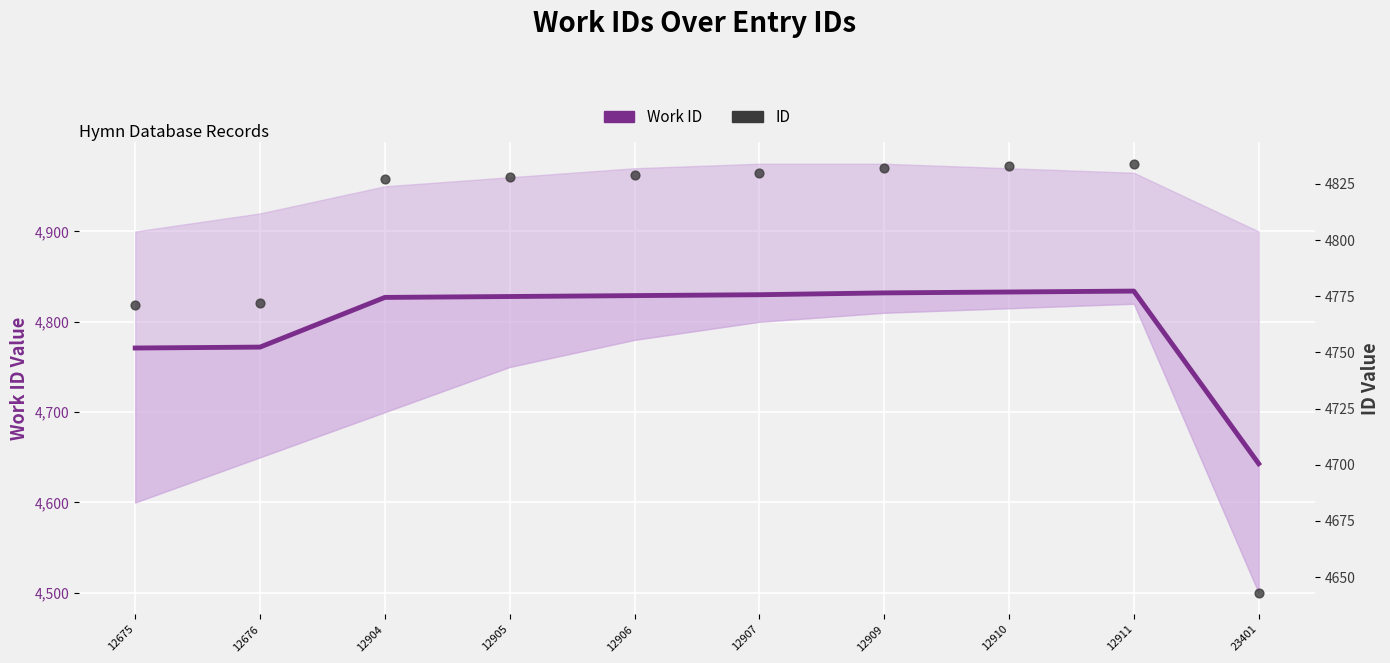

Which series contains the highest Y value?

Work ID